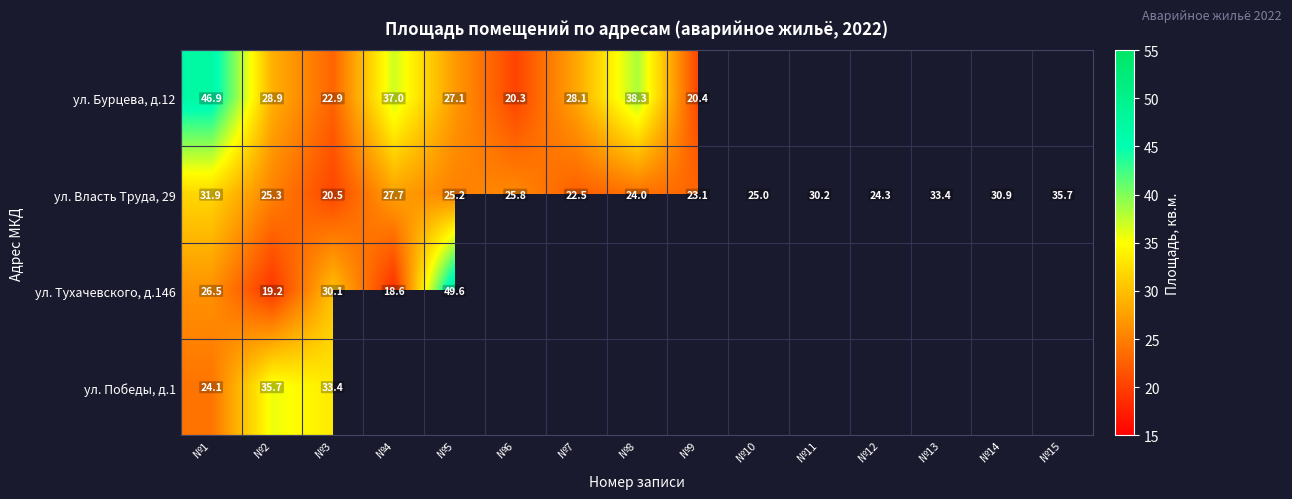

Which series has the widest spread of values?

ул. Тухачевского, д.146